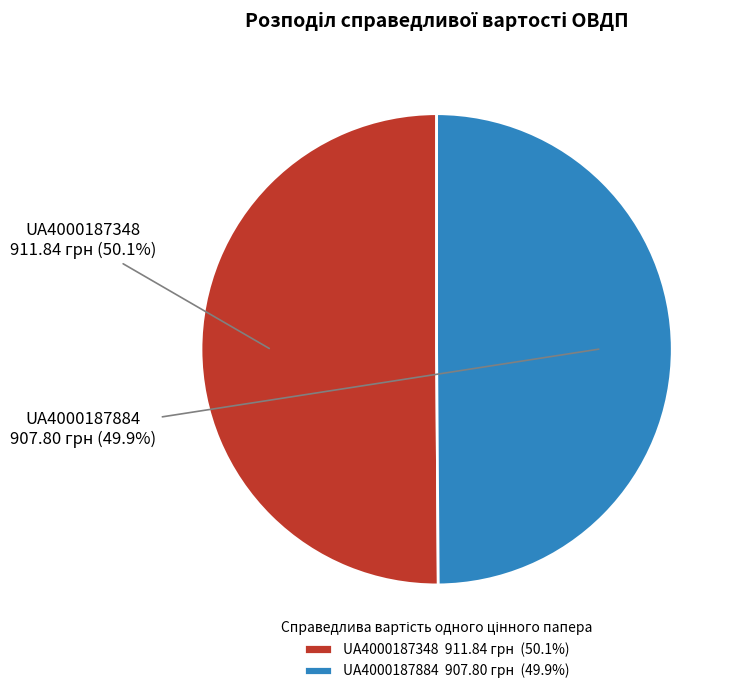

How much of the chart is everything except UA4000187884?

50.1%